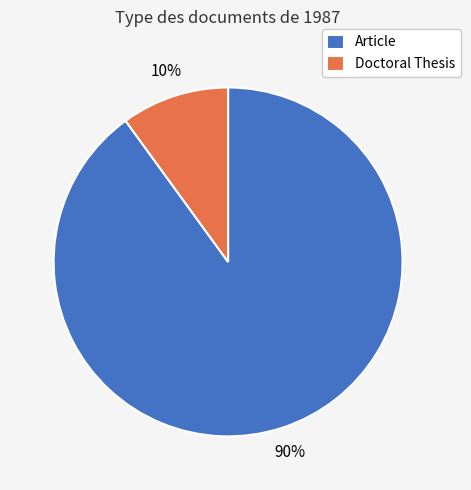

What is the ratio of the value at Doctoral Thesis to the value at Article?

0.1